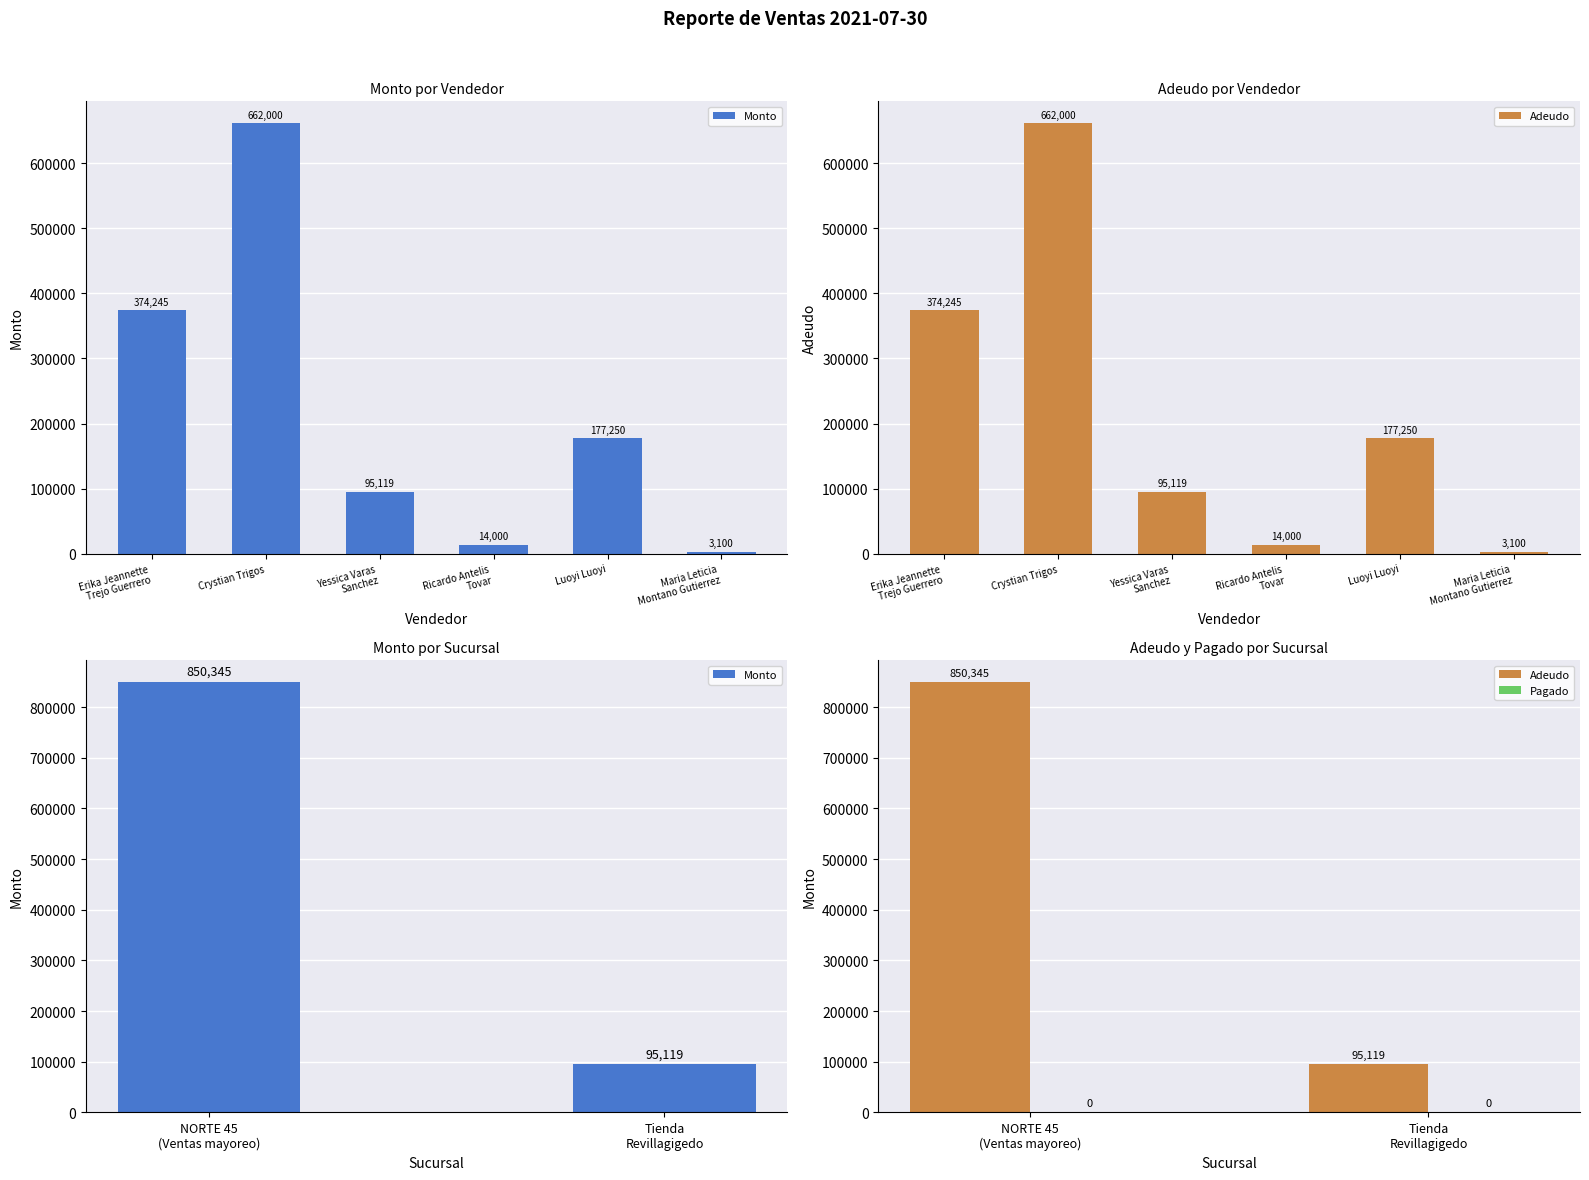

Which series has the widest spread of values?

Monto